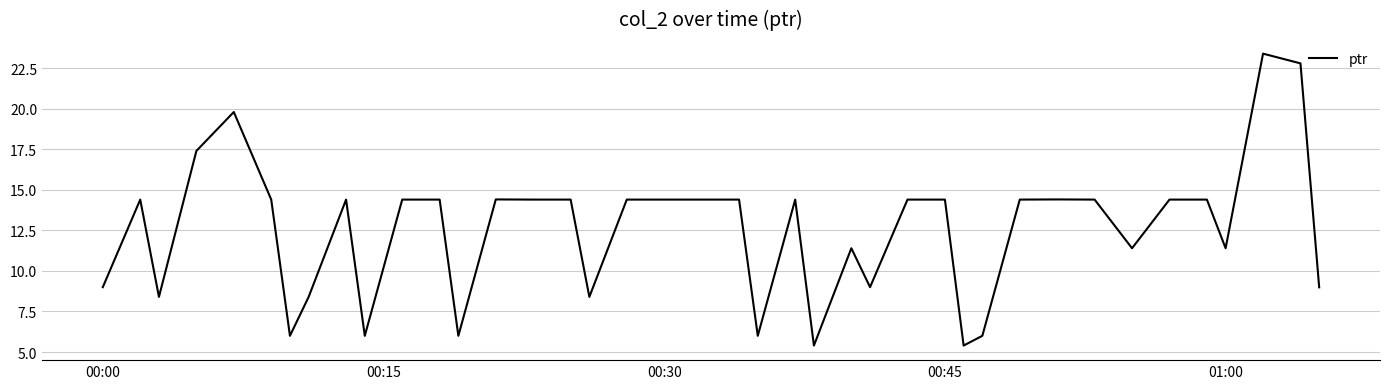

What is the difference between the maximum and minimum values?

18.0